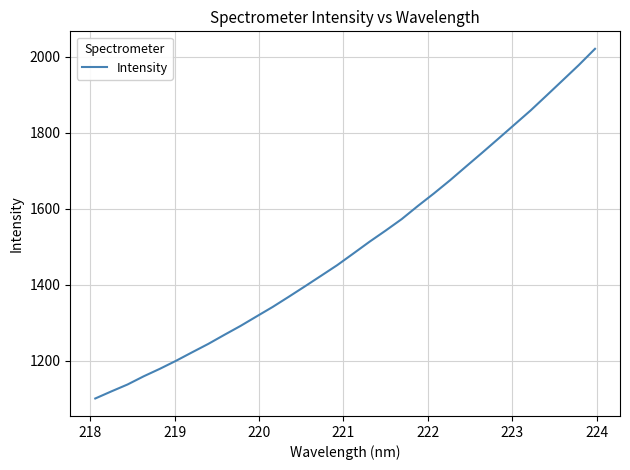

What is the smallest value displayed?

1100.2